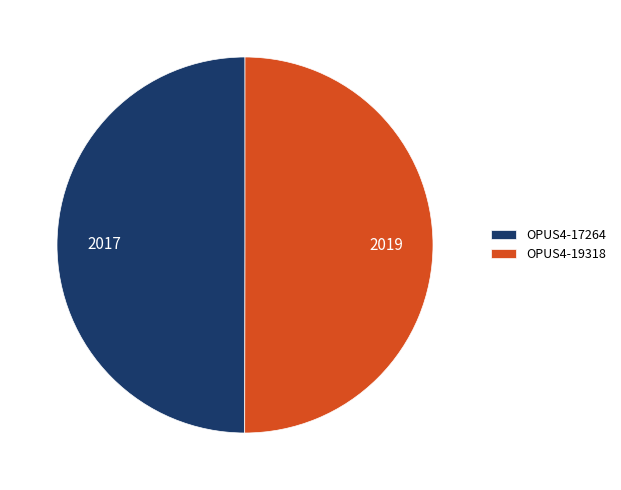

The OPUS4-19318 slice represents 43% of the pie. True or false?

False